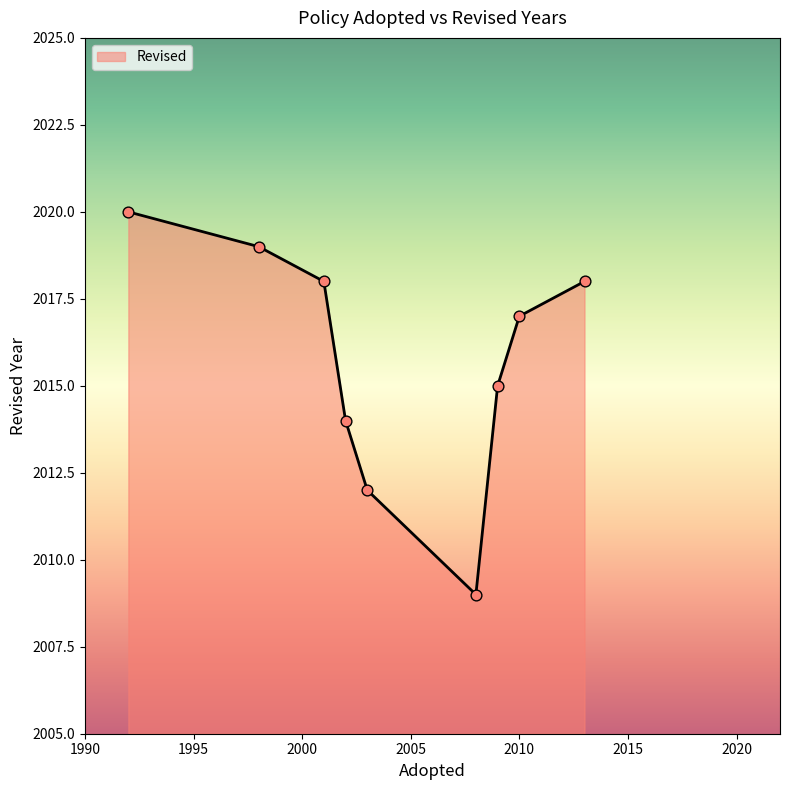

Which has a higher value, 2010 or 1998?

1998